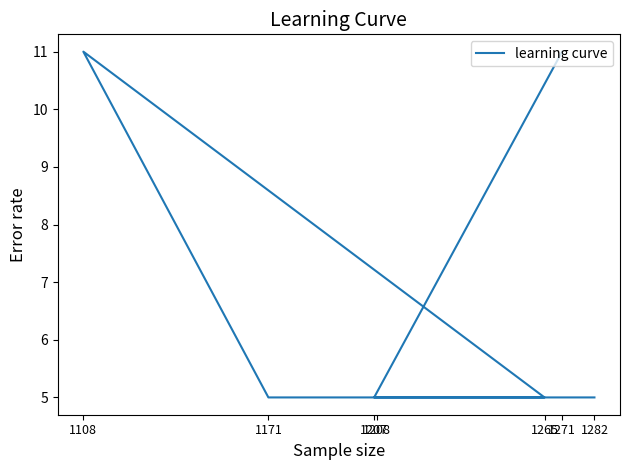

Reading left to right, what are all the values shown in this chart?

1271=11	1207=5	1265=5	1108=11	1171=5	1208=5	1282=5